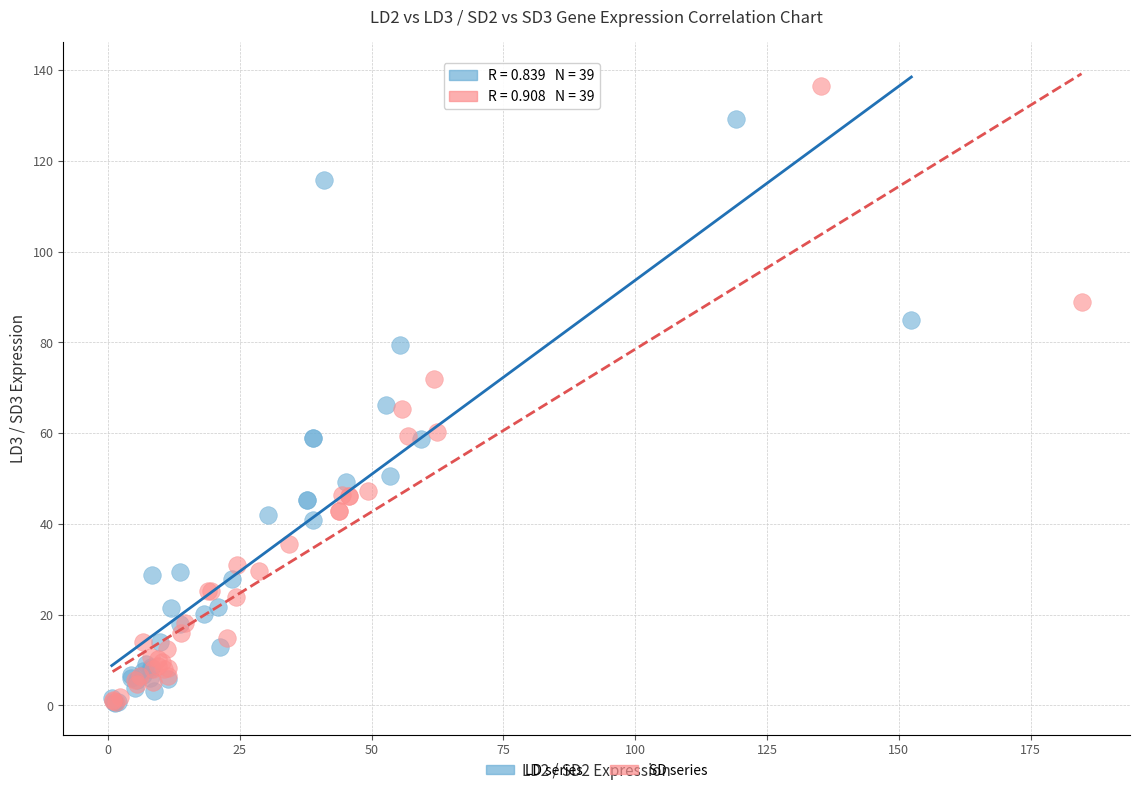

Which series reaches the maximum Y coordinate?

SD series